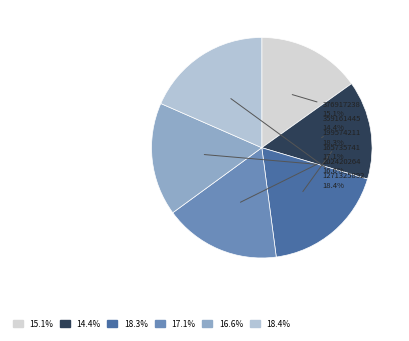

Is it true that 165735741 is 17% of the pie?

True